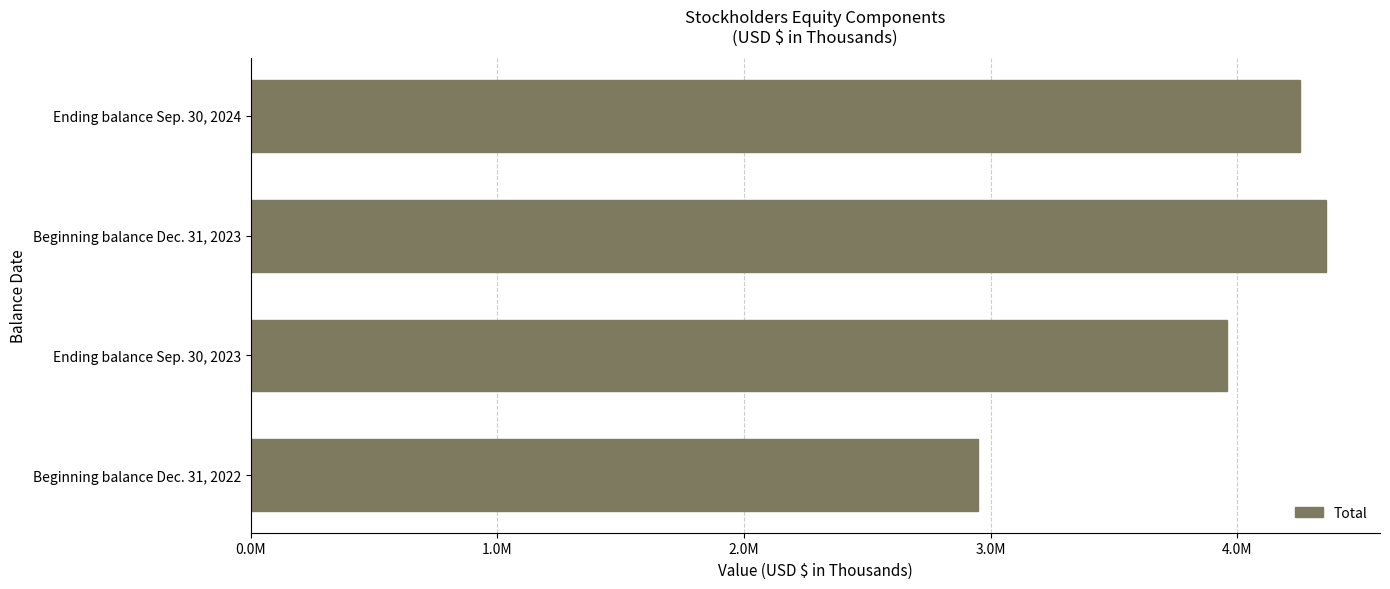

At which category does the chart reach its minimum across all series?

Beginning balance Dec. 31, 2022